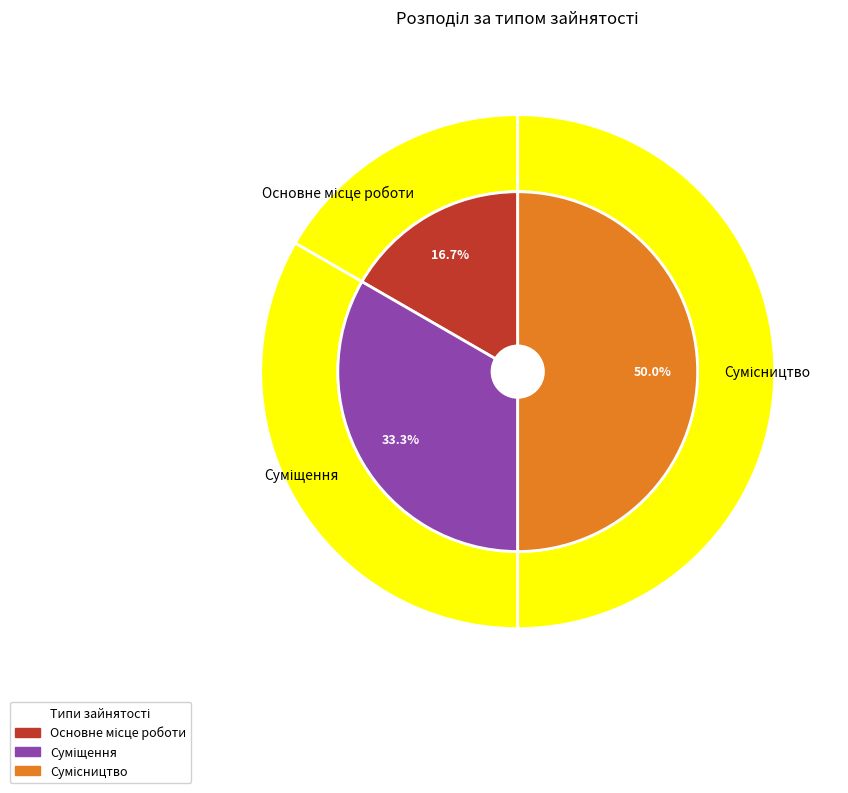

How many segments does this pie chart have?

3